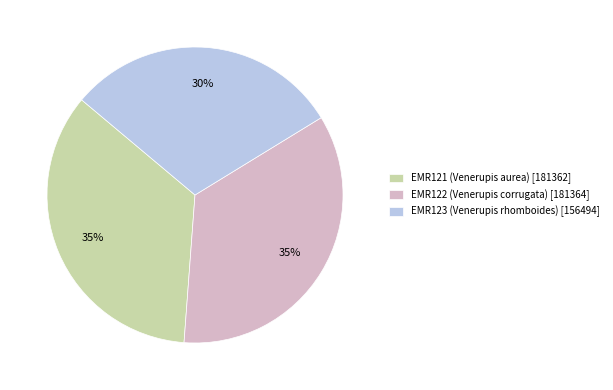

Which category has the smallest portion of the pie?

EMR123 (Venerupis rhomboides)